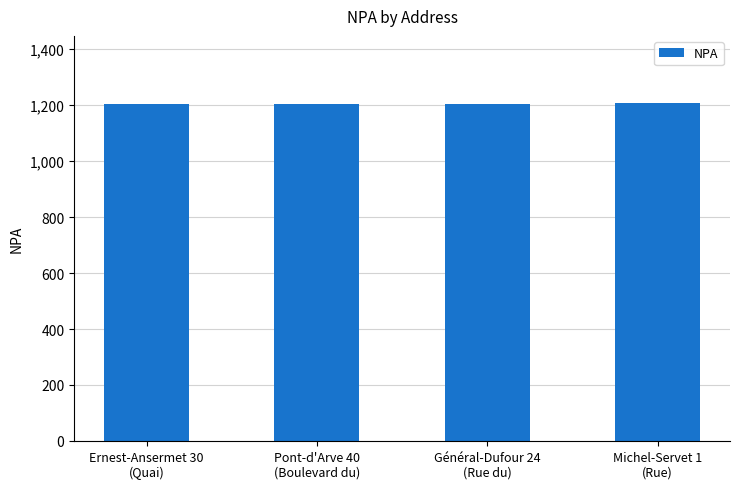

Are the bars horizontal?

No